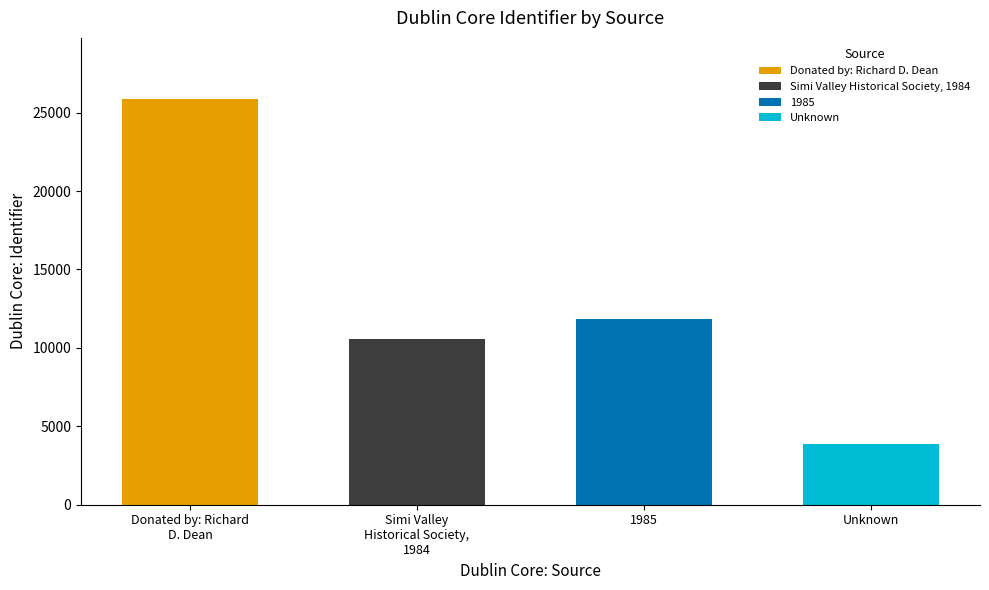

What is the change in value from Simi Valley Historical Society, 1984 to Unknown?

-6688